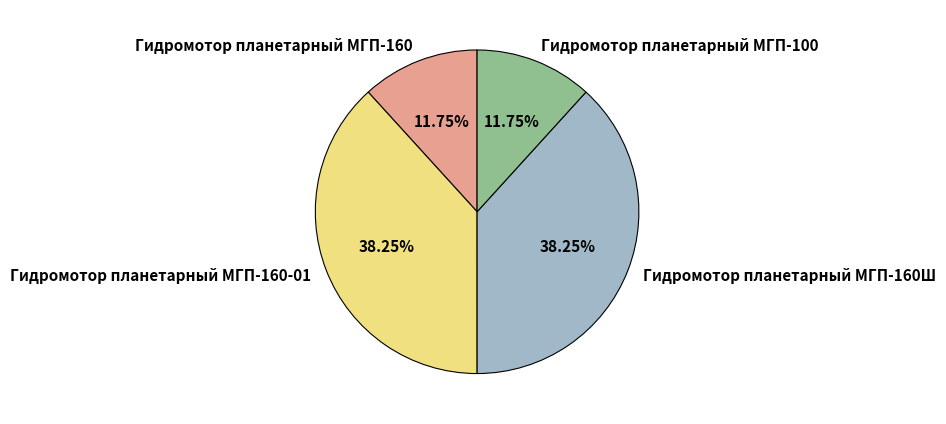

What is the total percentage of Гидромотор планетарный МГП-160 and Гидромотор планетарный МГП-160-01?

50.0%